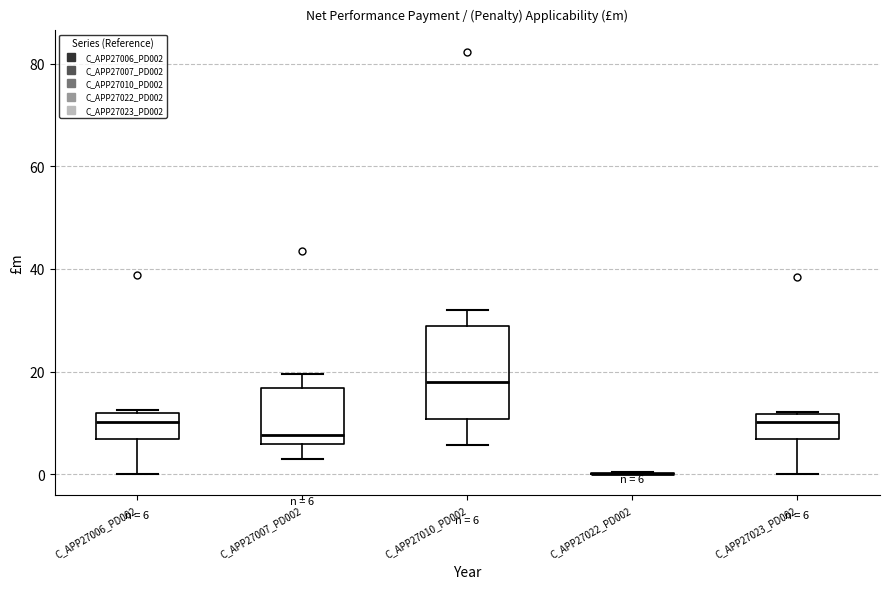

Which box is the tallest, from its lower edge to its upper edge?

C_APP27010_PD002